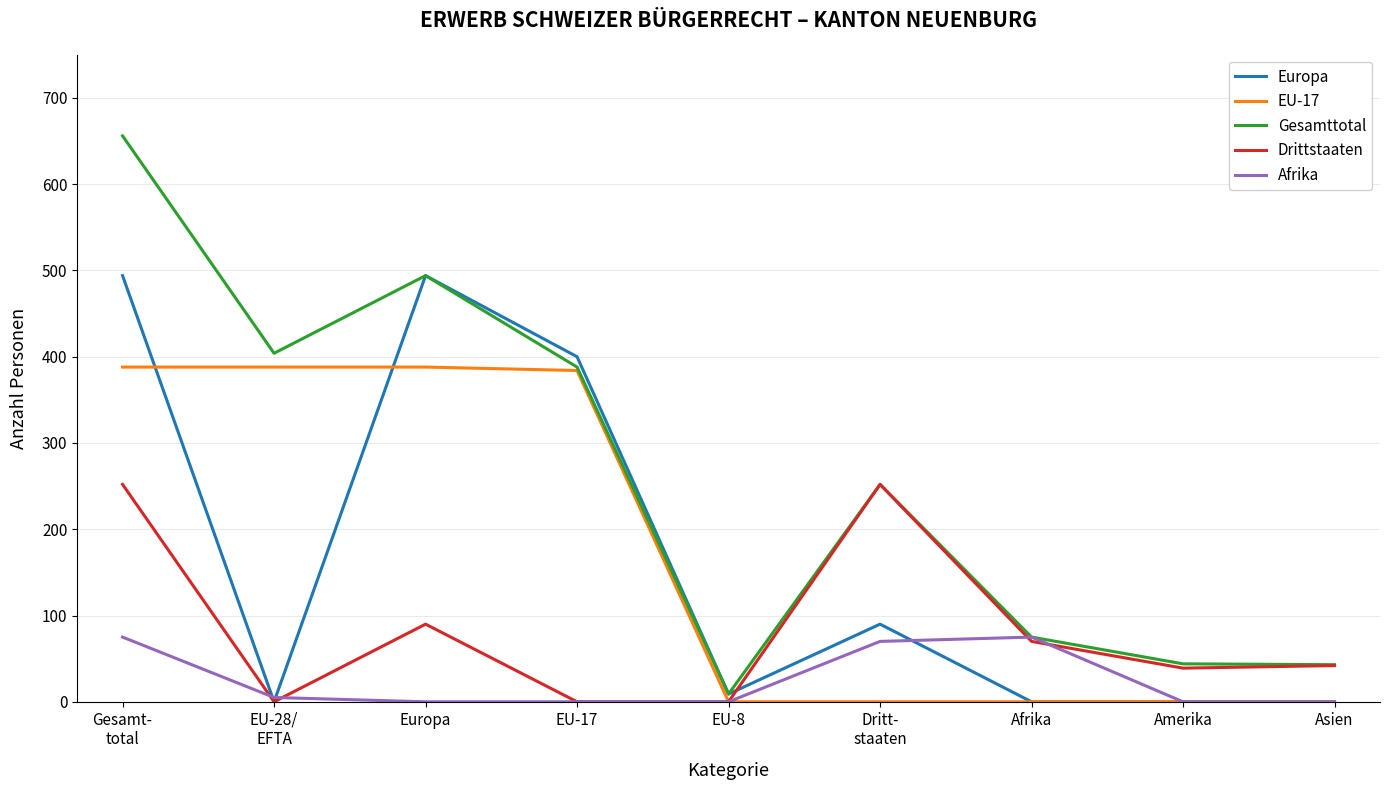

Which series has the widest spread of values?

Gesamttotal